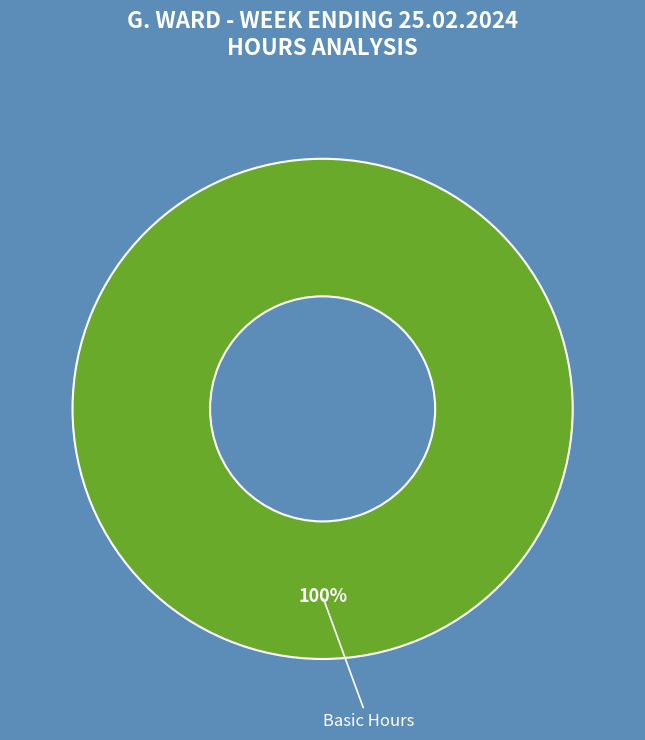

Is it true that Basic Hours is 100% of the pie?

True